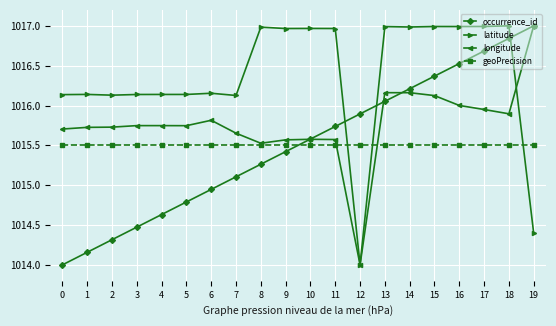

True or false: latitude has more than 1 interior local peaks.

True